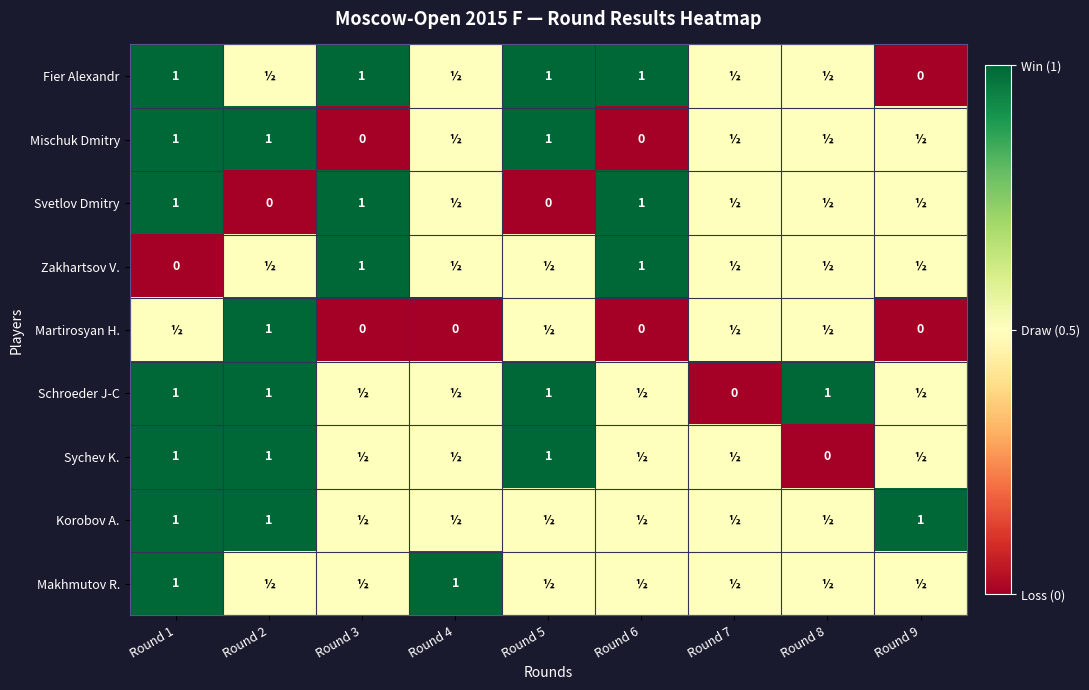

Count the number of data series in this chart.

9